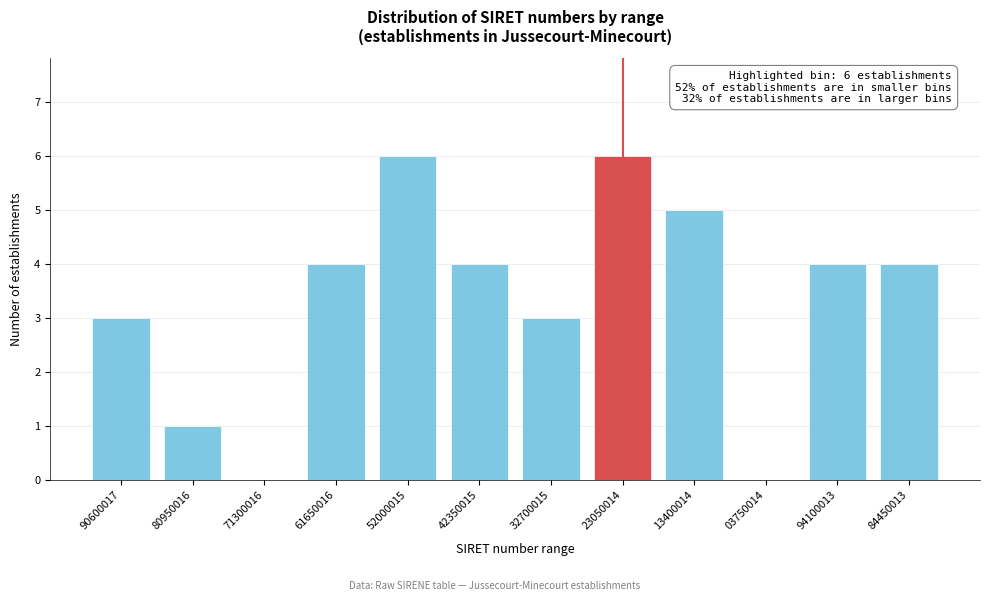

Reading right to left, what are all the values shown in this chart?

84450013=4	94100013=4	03750014=0	13400014=5	23050014=6	32700015=3	42350015=4	52000015=6	61650016=4	71300016=0	80950016=1	90600017=3